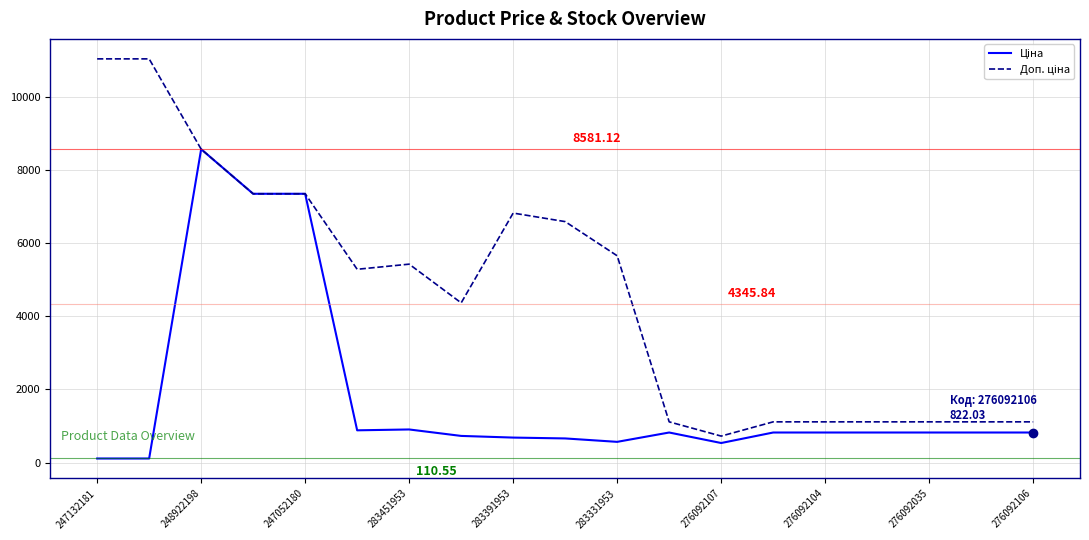

At which category is the sum across all series the highest?

248922198